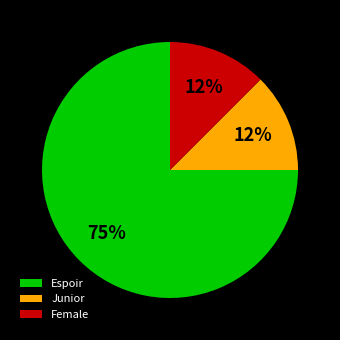

How many slices are in this pie chart?

3